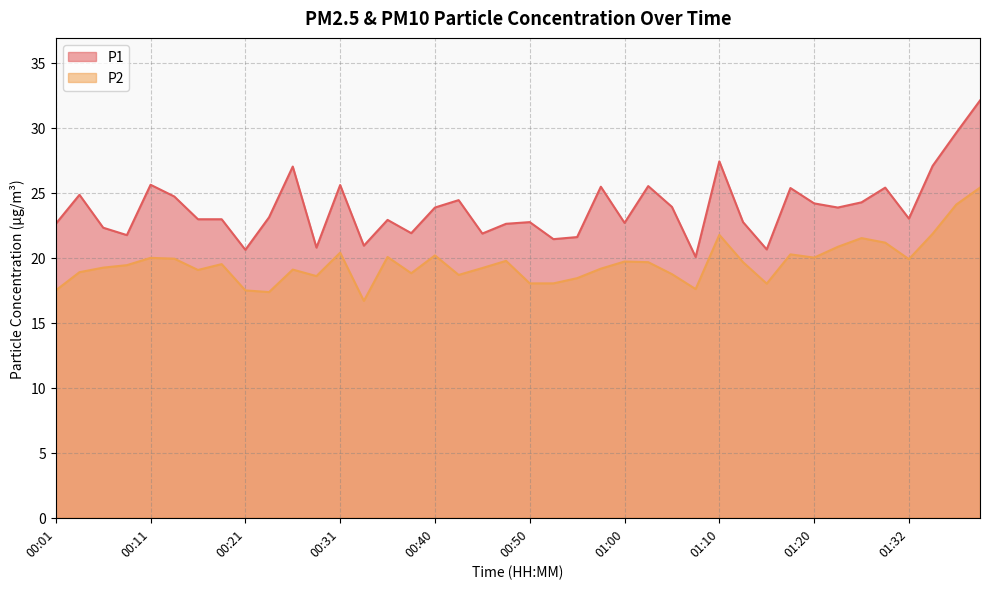

What is the difference between the maximum and minimum values in the P2 series?

8.7